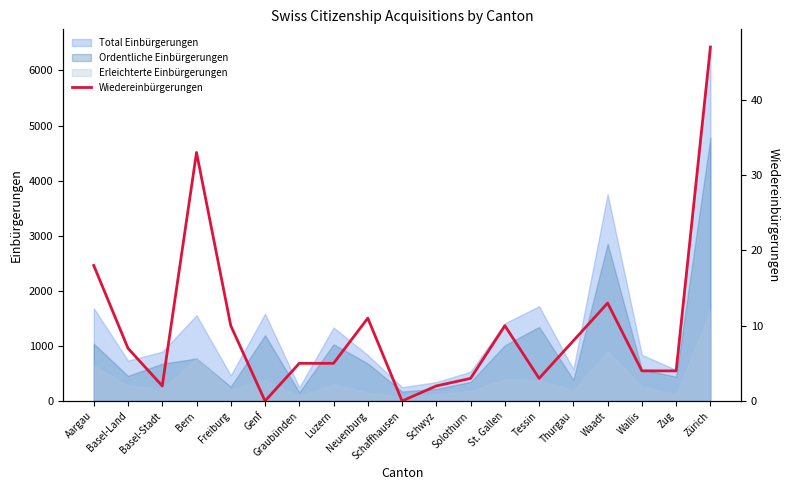

How many data points are above 5?

9